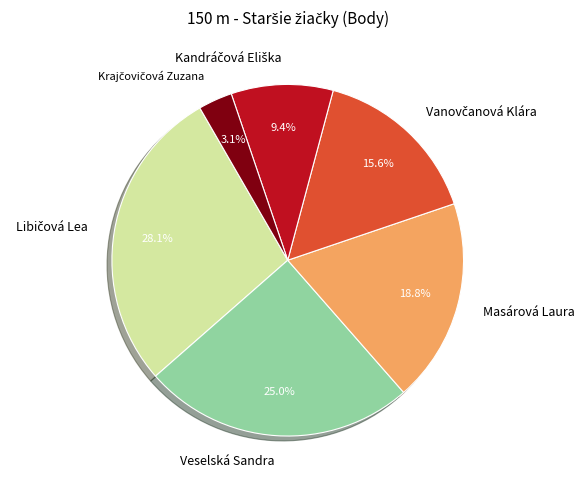

Count the number of slices in the pie.

6